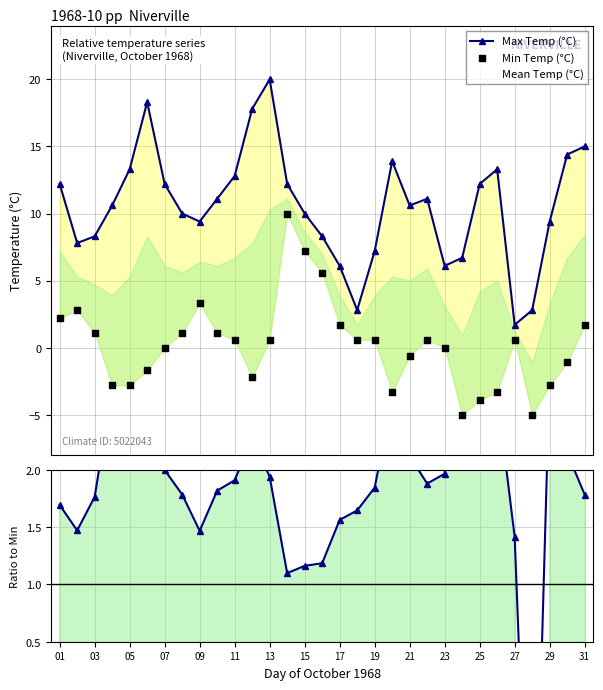

Is the value of Max/Mean Ratio at 23 greater than the value of Max Temp (°C) at 29?

No